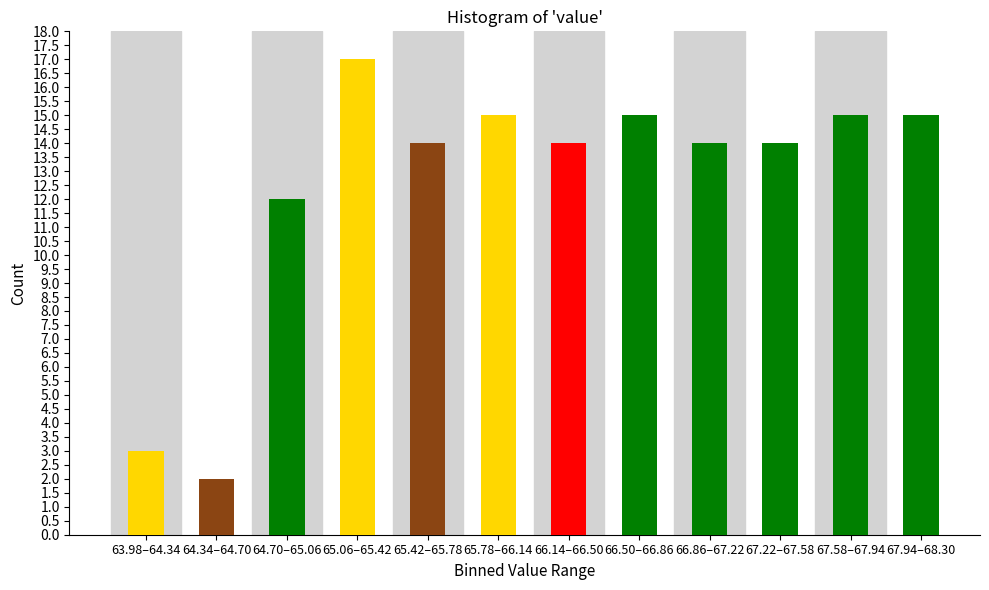

Reading left to right, list all the values displayed in this chart.

3	2	12	17	14	15	14	15	14	14	15	15